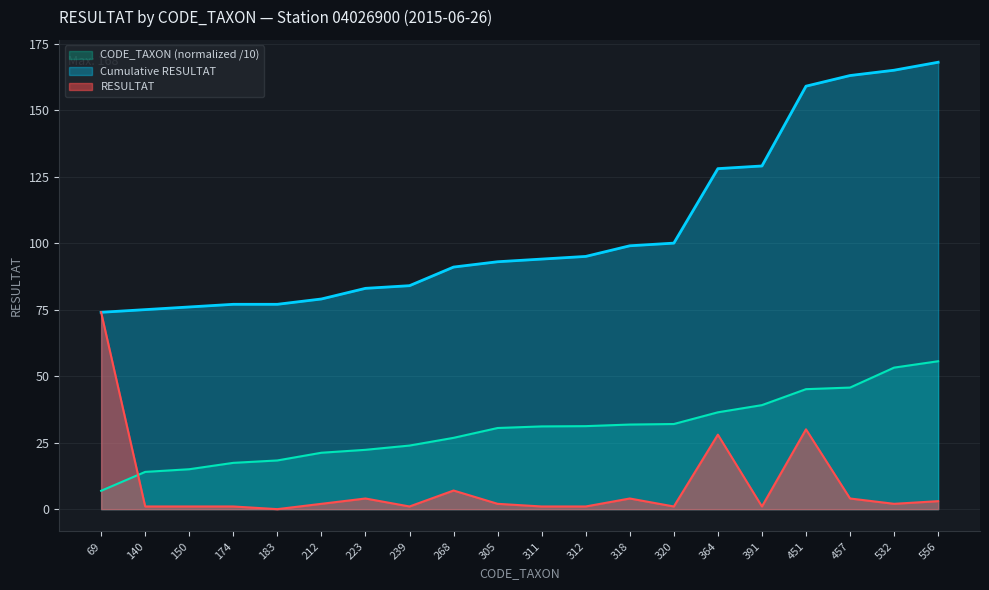

Reading left to right, transcribe all the data shown in this chart.

Total RESULTAT by TAXON group A: 74.0	1.0	1.0	1.0	0.0	2.0	4.0	1.0	7.0	2.0	1.0	1.0	4.0	1.0	28.0	1.0	30.0	4.0	2.0	3.0
Cumulative RESULTAT: 74.0	75.0	76.0	77.0	77.0	79.0	83.0	84.0	91.0	93.0	94.0	95.0	99.0	100.0	128.0	129.0	159.0	163.0	165.0	168.0
CODE_TAXON normalized: 6.9	14.0	15.0	17.4	18.3	21.2	22.3	23.9	26.8	30.5	31.1	31.2	31.8	32.0	36.4	39.1	45.1	45.7	53.2	55.6